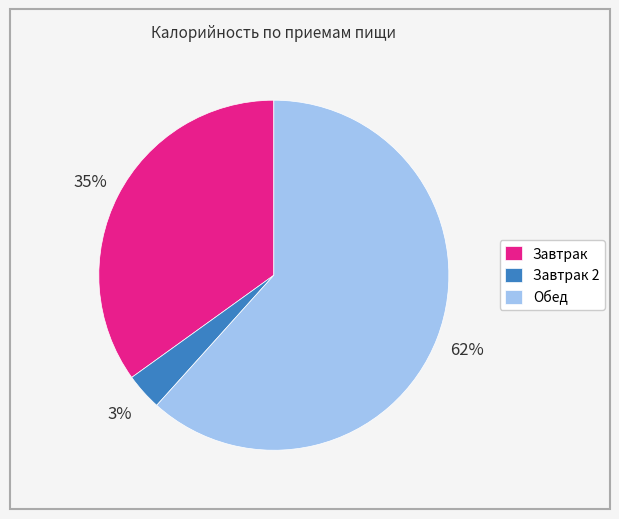

Is there any slice that represents more than half of the pie?

Yes